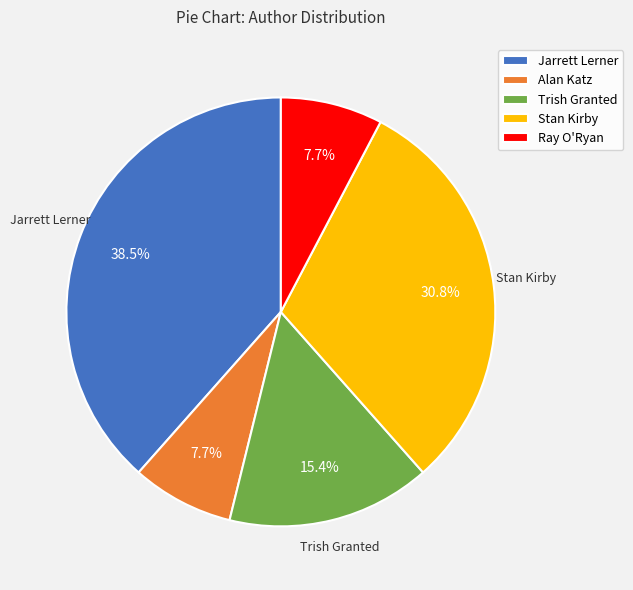

Approximately how many times larger is the value at Stan Kirby compared to Ray O'Ryan?

4.0